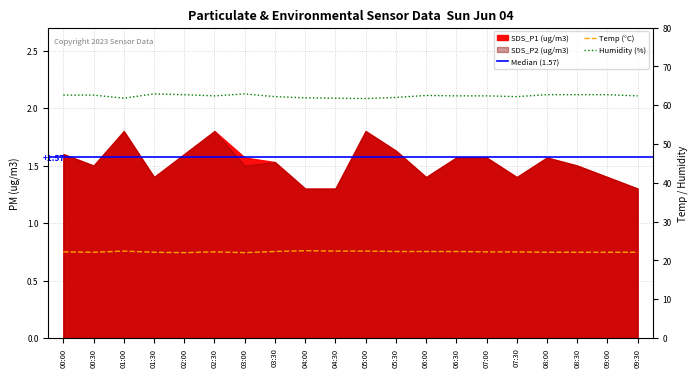

Where is the first local minimum for Temp?

00:30